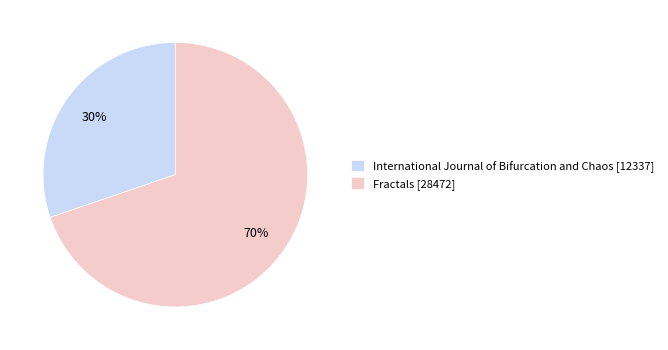

What percentage is the International Journal of Bifurcation and Chaos slice, to the nearest percent?

30%